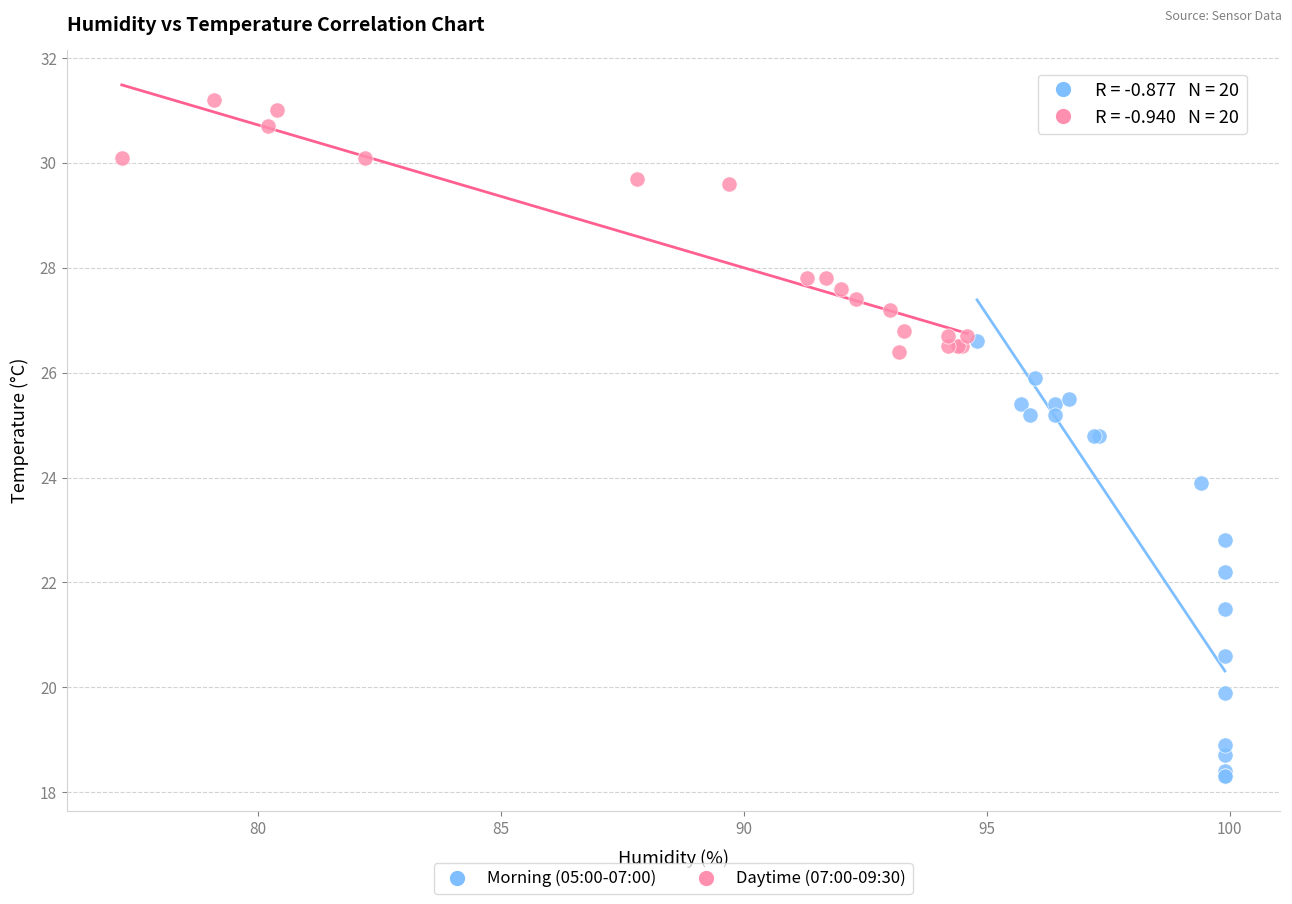

Which series reaches the minimum Y coordinate?

Morning (05:00-07:00)